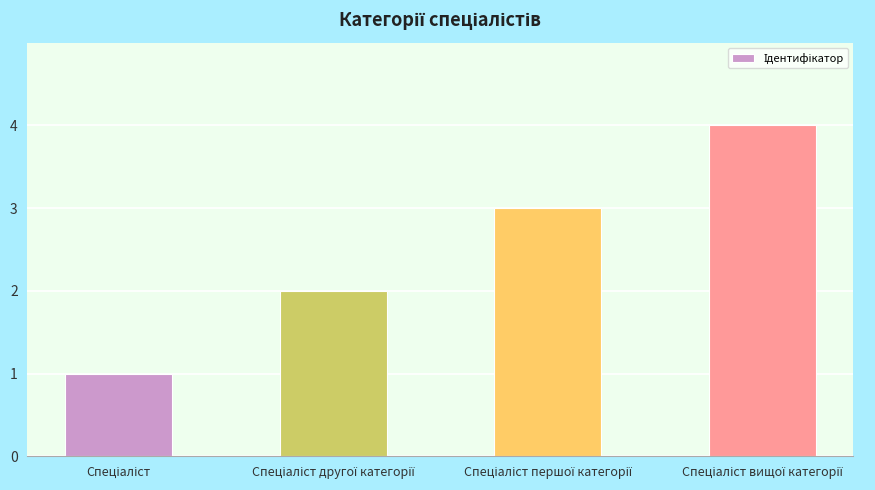

What is the difference between the maximum and minimum values?

3